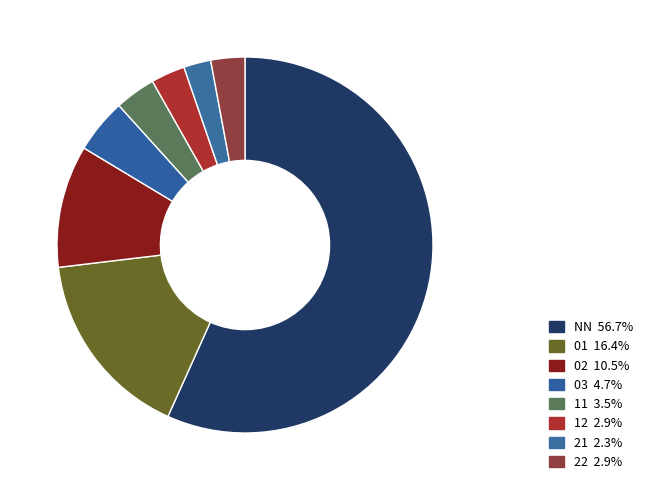

Approximately how many times larger is the value at 12 compared to 22?

1.0